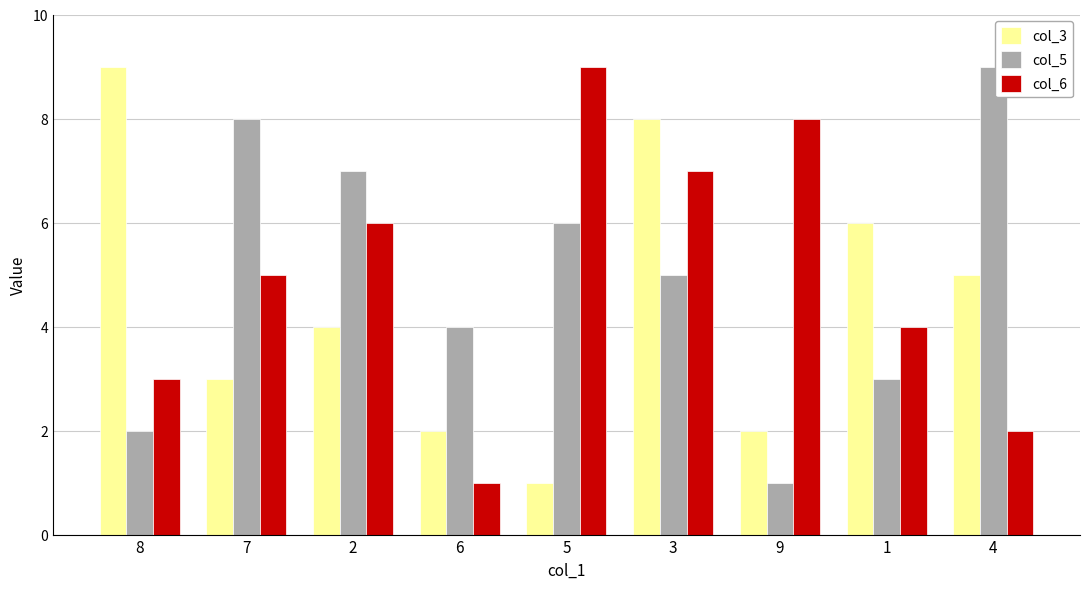

What is the average value of the col_6 series?

5